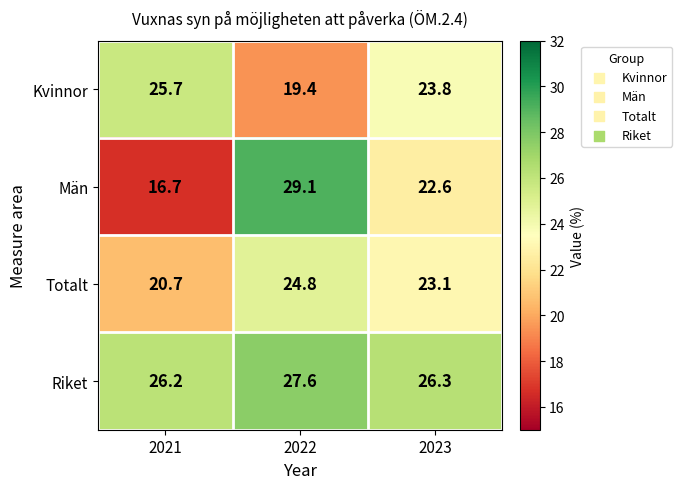

What is the total value across all series at 2021?

89.3